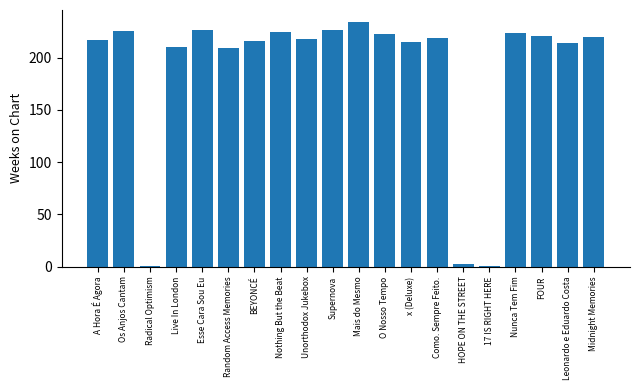

What is the label of the 10th bar from the right?

Mais do Mesmo